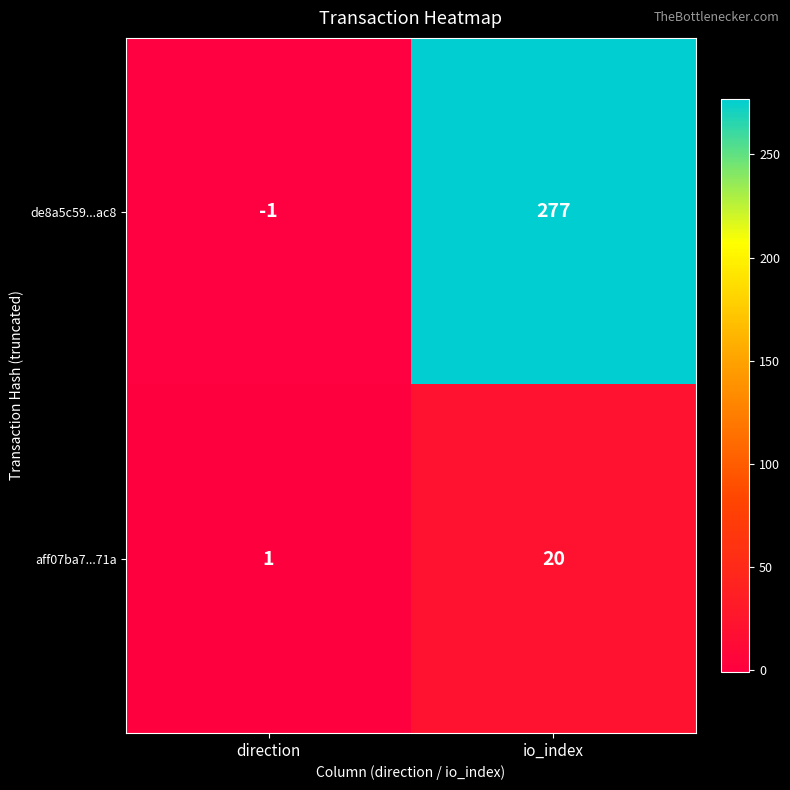

What is the approximate value of aff07ba7...71a at io_index, to the nearest 5?

20